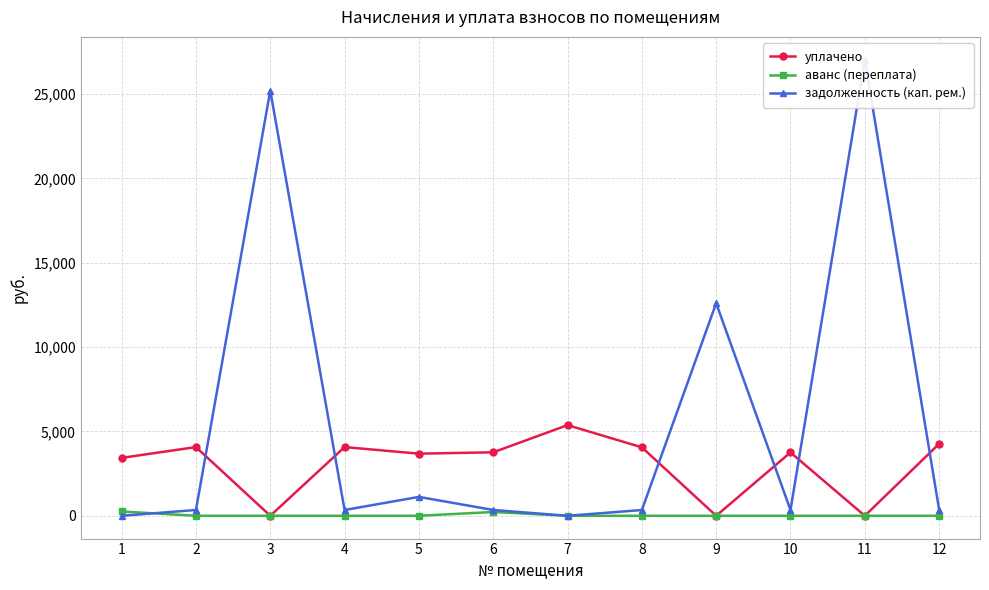

At which label does задолженность (кап. рем.) reach its peak?

11